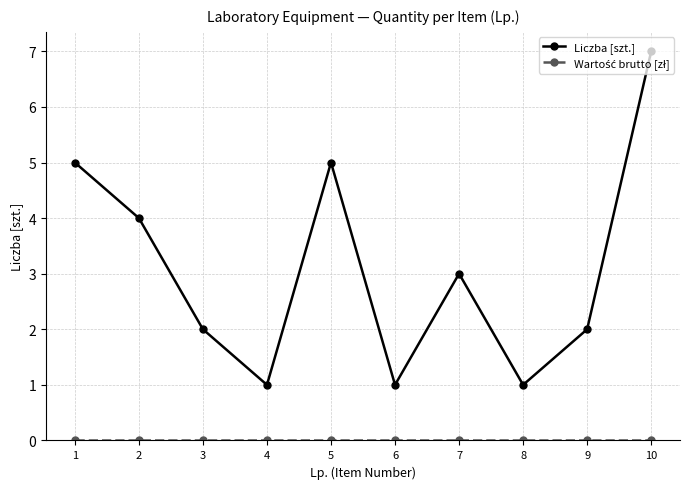

What is the average value of the Liczba [szt.] series?

3